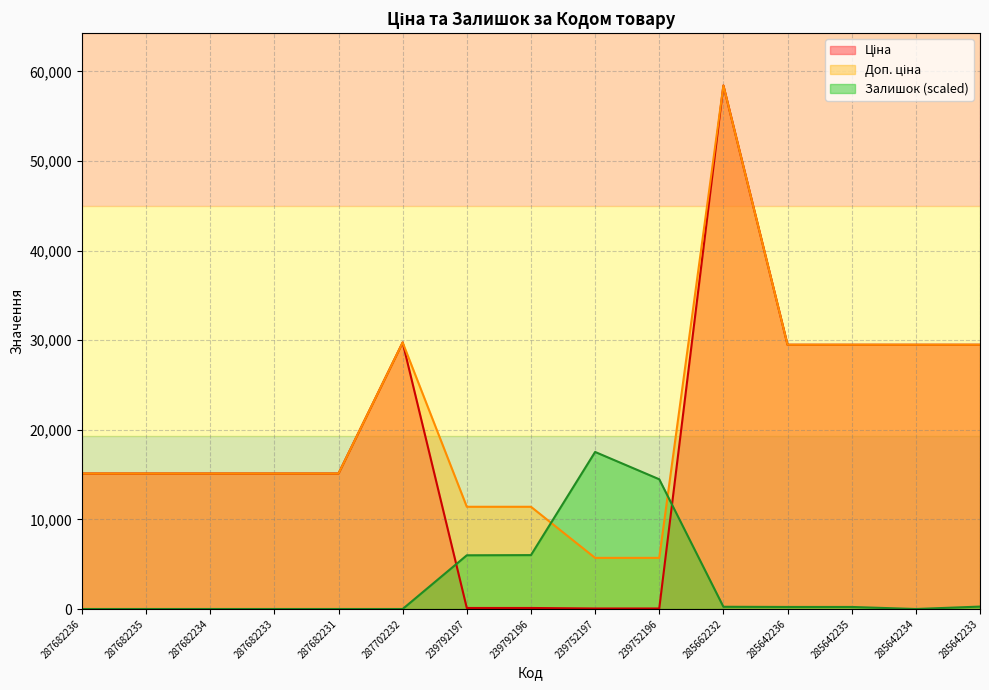

Is it true that Залишок equals 6628.8 at 287682234?

False